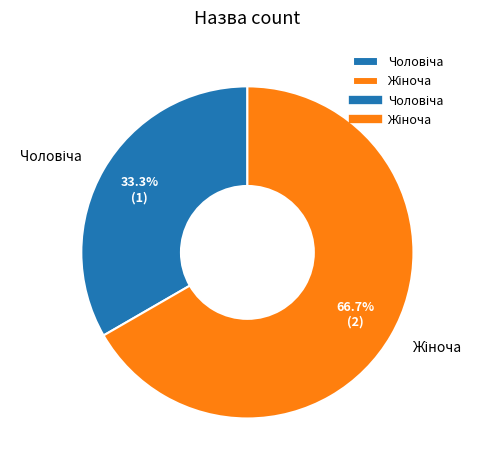

How many slices are in this pie chart?

2